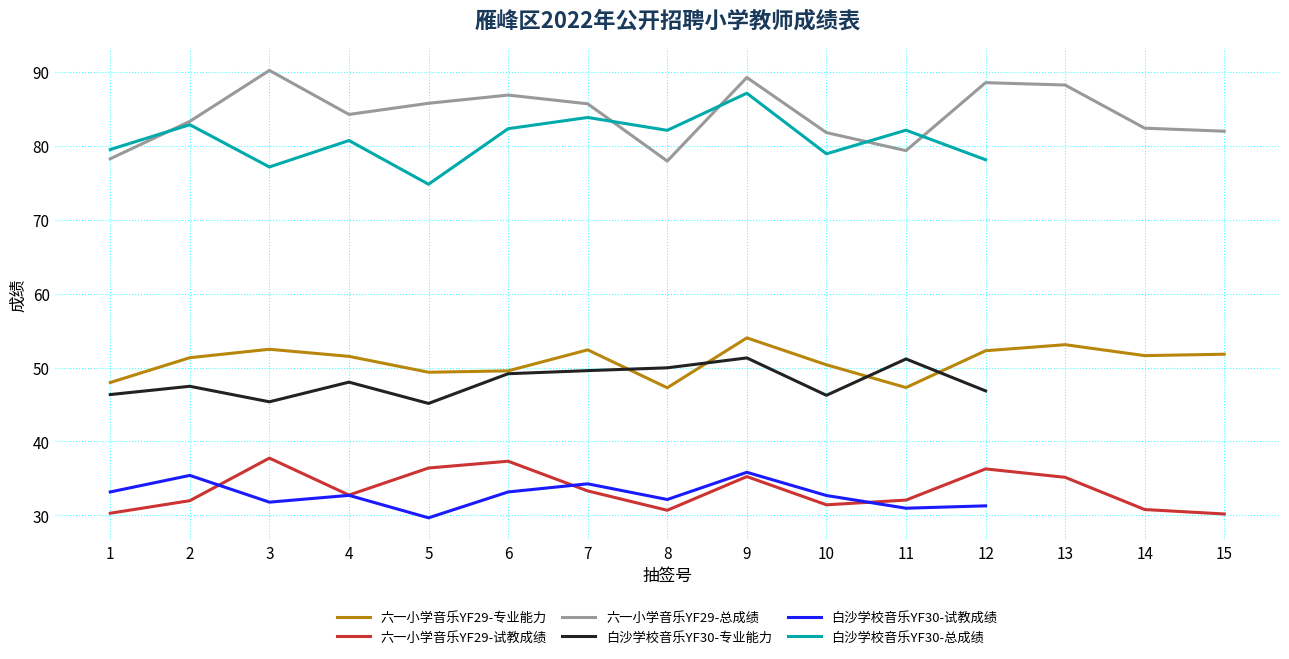

True or false: 六一小学音乐YF29-总成绩 and 六一小学音乐YF29-试教成绩 cross at least once.

False